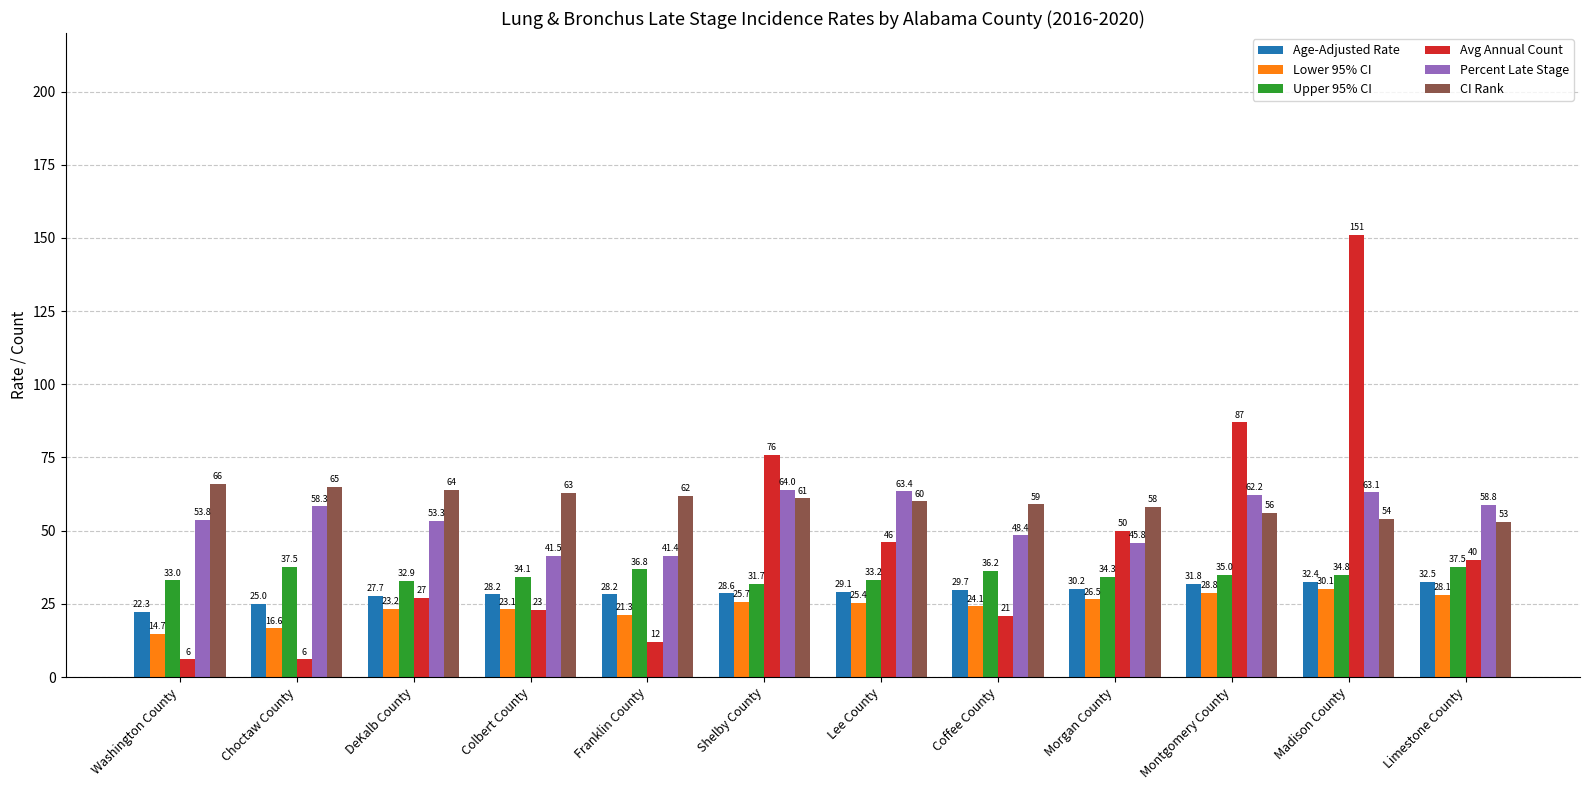

What is the value of the Lower 95% CI bar at the 5th from the left?

21.3